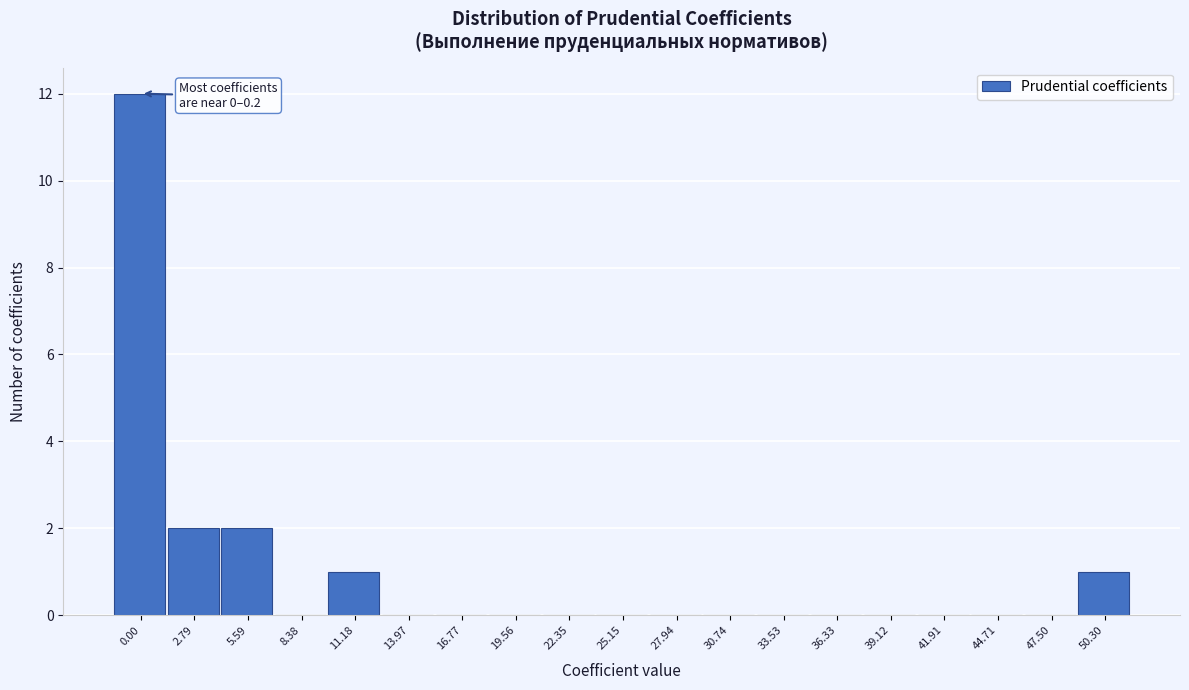

Reading right to left, extract all data points from this chart.

50.30=1	47.50=0	44.71=0	41.91=0	39.12=0	36.33=0	33.53=0	30.74=0	27.94=0	25.15=0	22.35=0	19.56=0	16.77=0	13.97=0	11.18=1	8.38=0	5.59=2	2.79=2	0.00=12